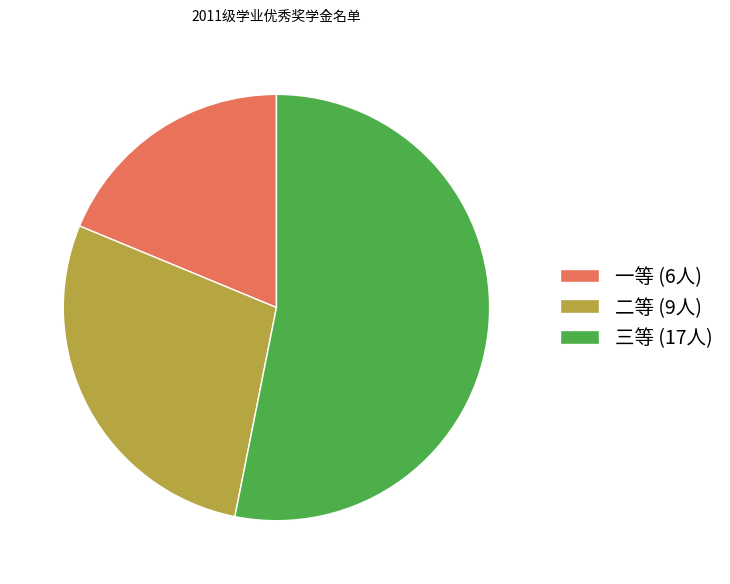

Which has a higher value, 二等 (9人) or 三等 (17人)?

三等 (17人)